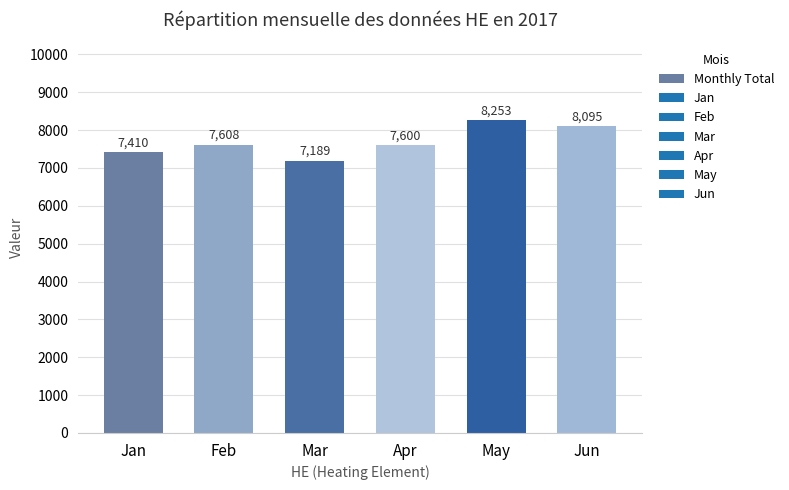

At which category does the chart reach its peak across all series?

May